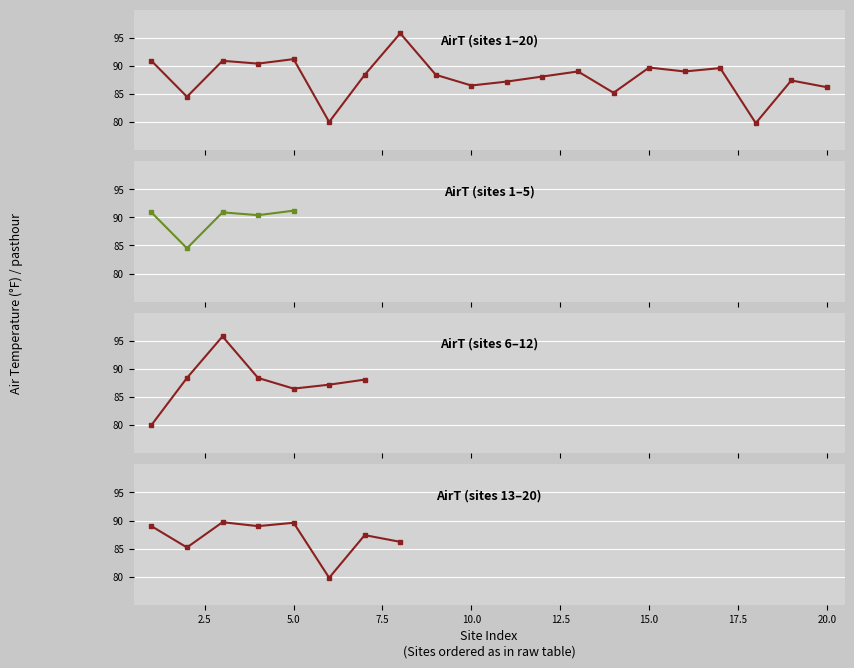

How many data points are less than 88?

8